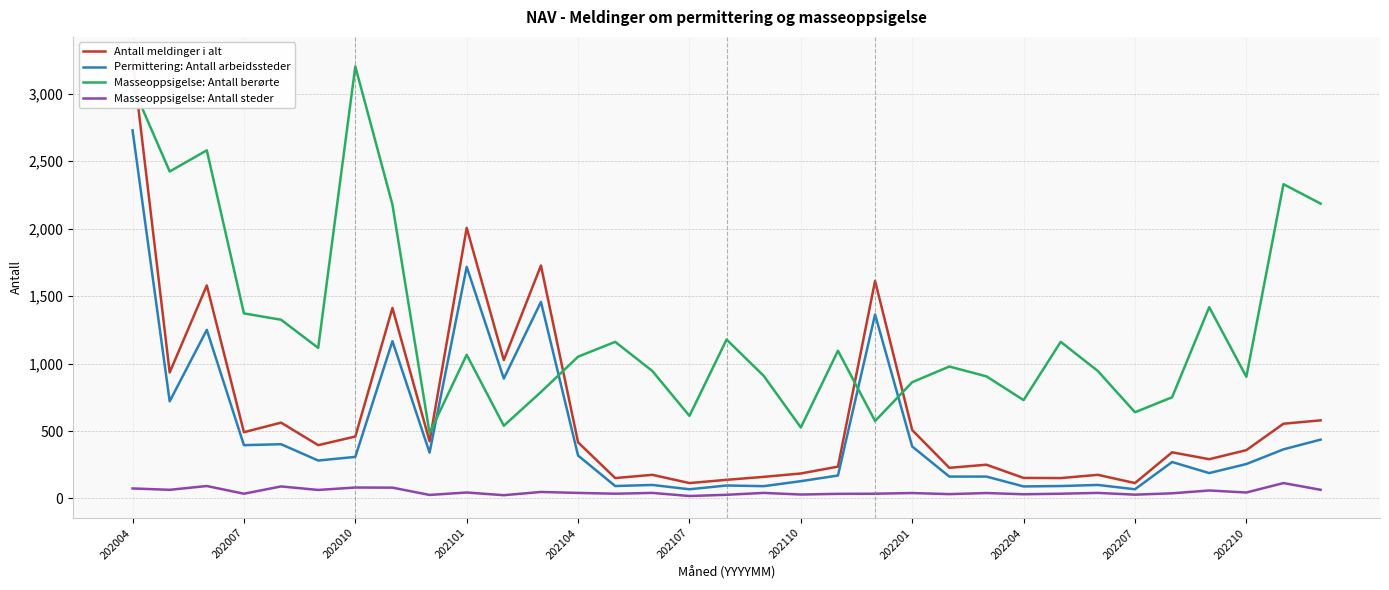

Which series has the widest spread of values?

Antall meldinger i alt